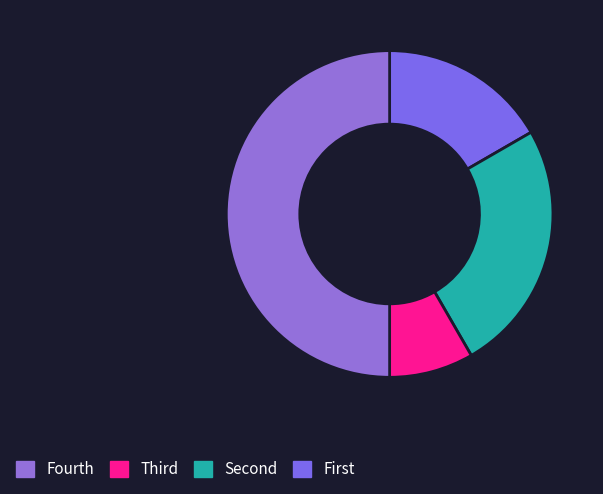

To the nearest percent, what is the difference between the largest and smallest slice percentages?

42%